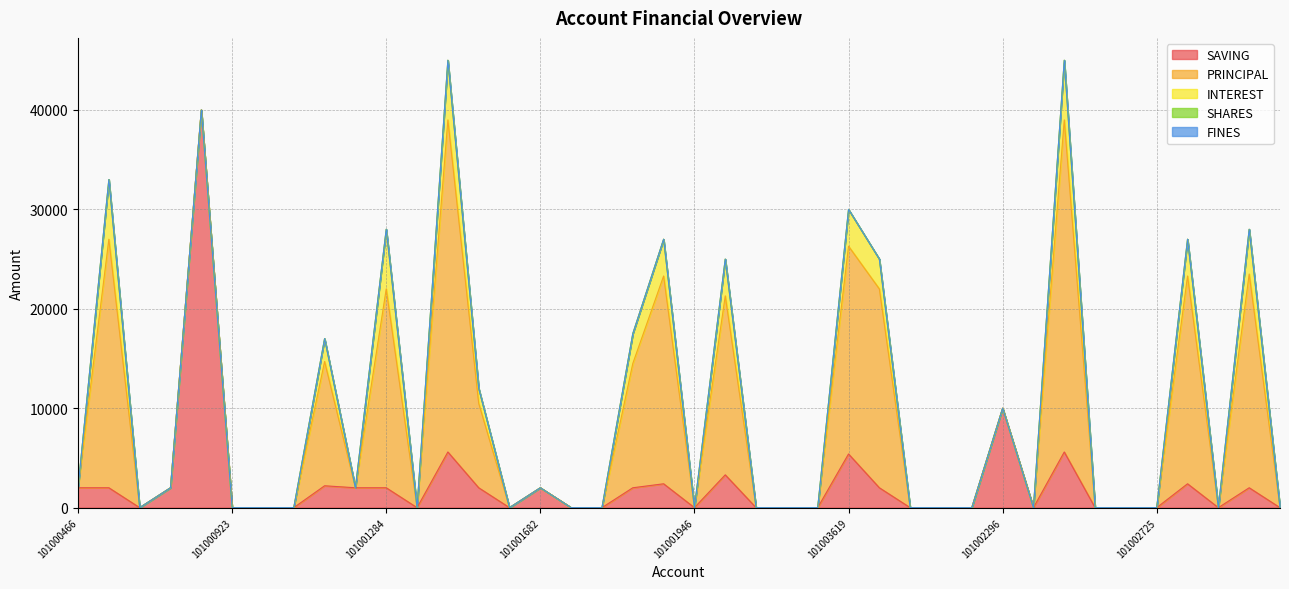

What position from the left is 101000428?

27